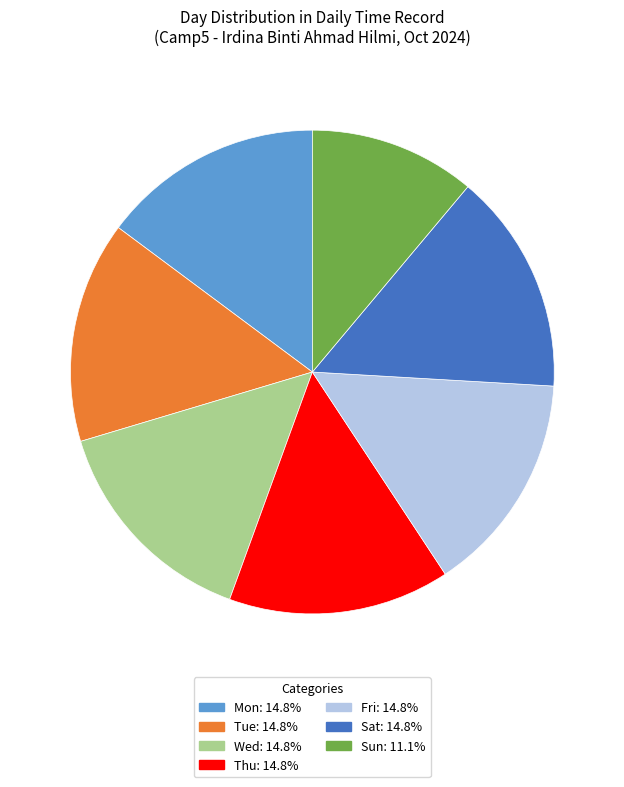

Does any single category account for the majority?

No